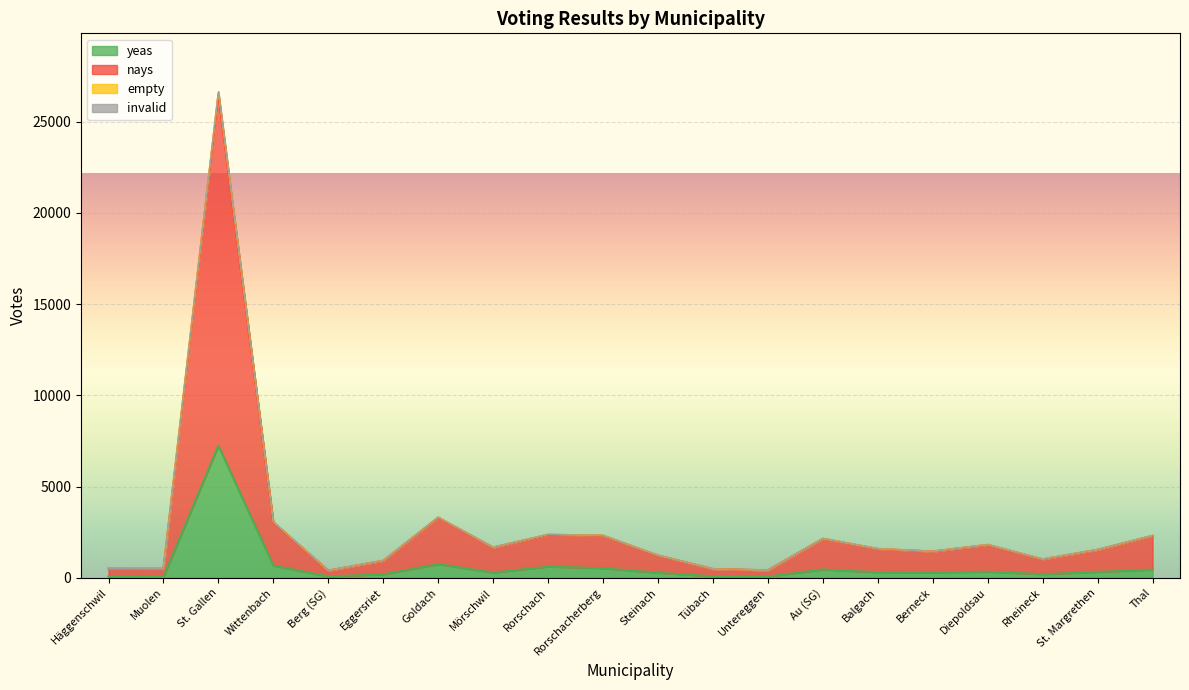

What is the maximum value for yeas?

7242